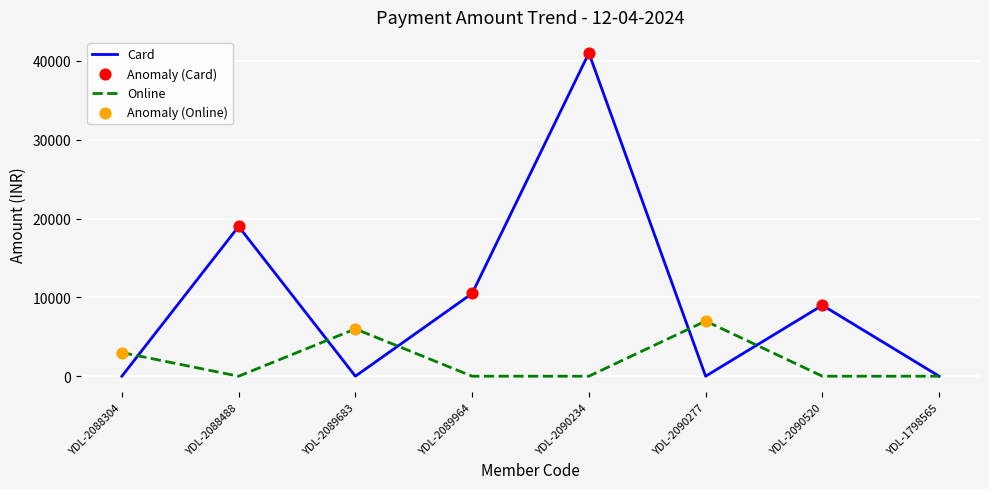

Is the value of Online at YDL-2089683 greater than the value of Card at YDL-2089964?

No